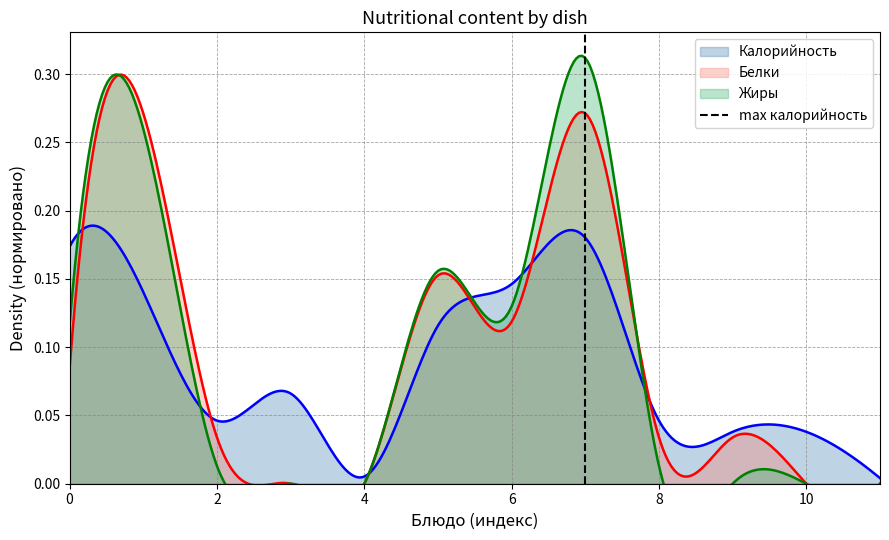

The chart shows a value of 1 at 0. True or false?

False